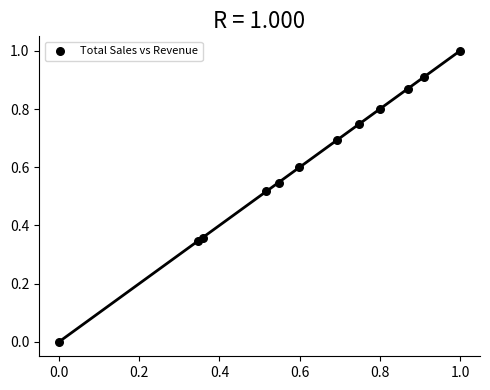

What is the average Y value?

0.6